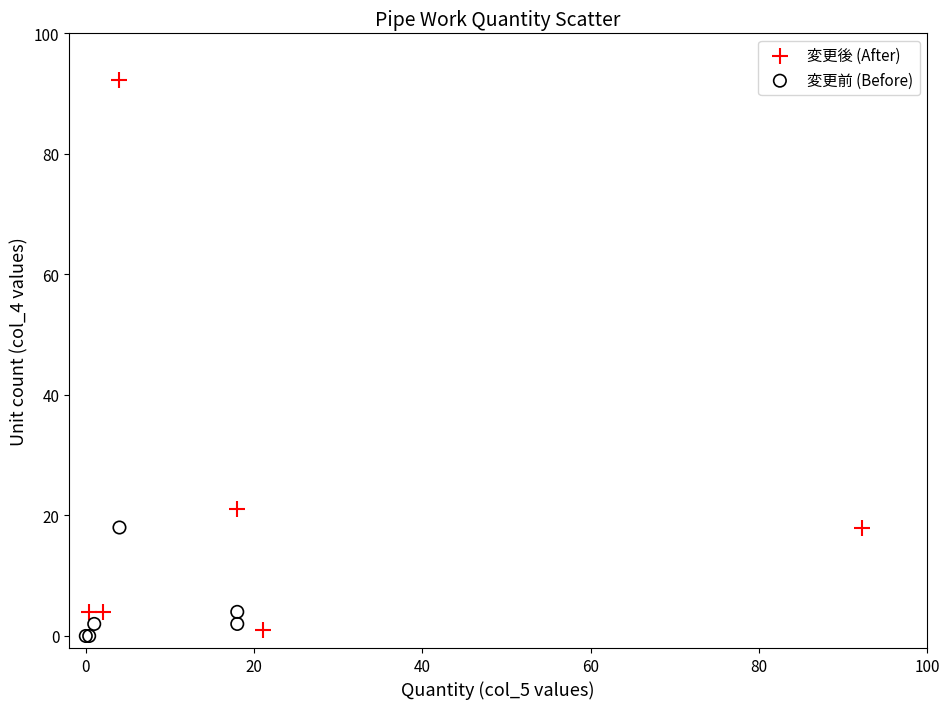

Which series has the widest spread of Y values?

変更後 (After)